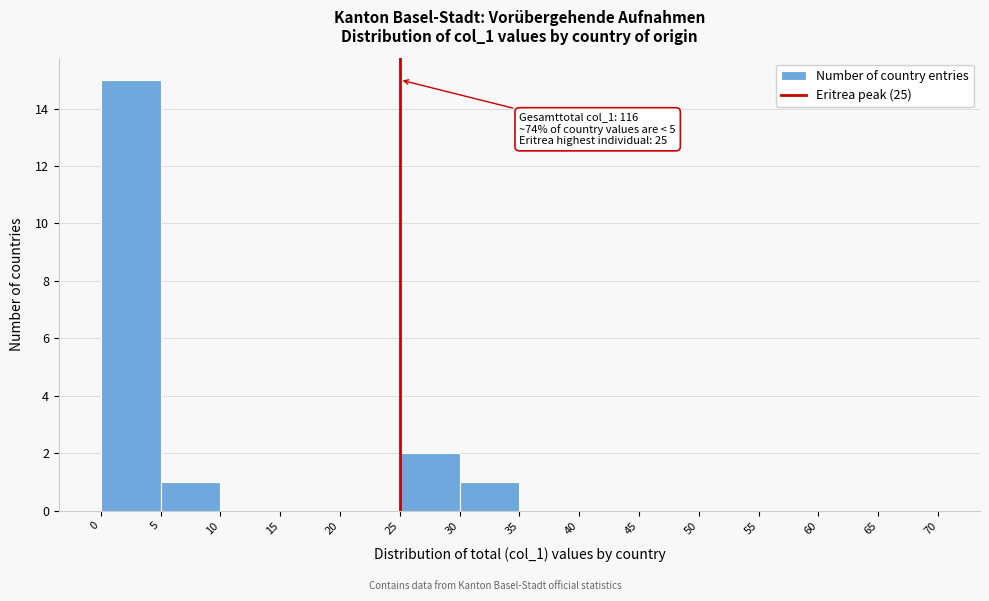

Over which range of the x-axis is the bar tallest?

0 to 5